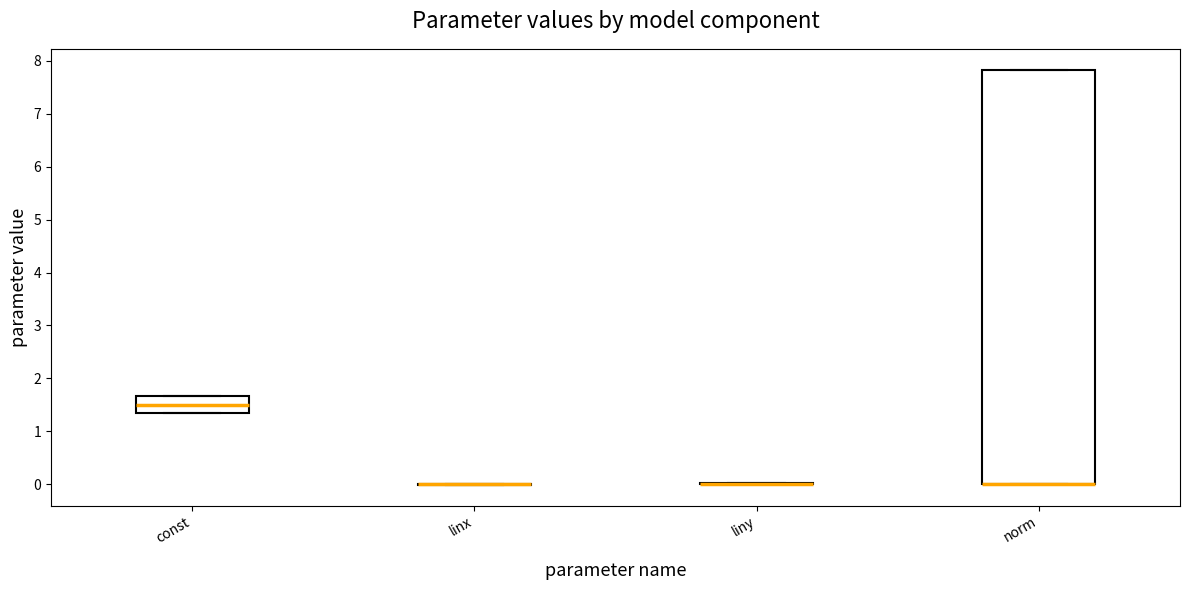

Which box is the tallest, from its lower edge to its upper edge?

norm